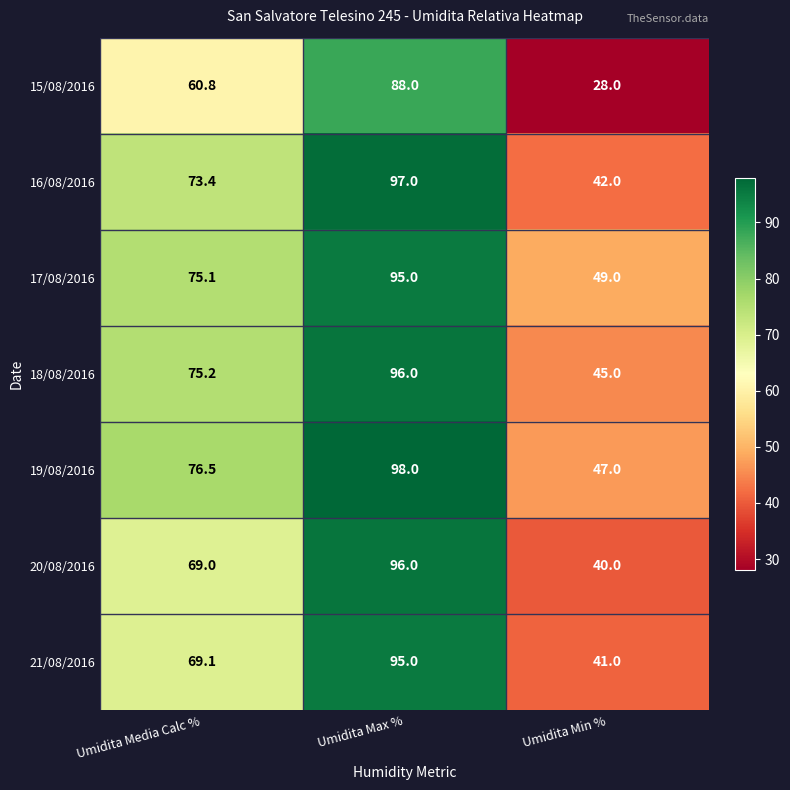

How many distinct data groups are displayed?

7